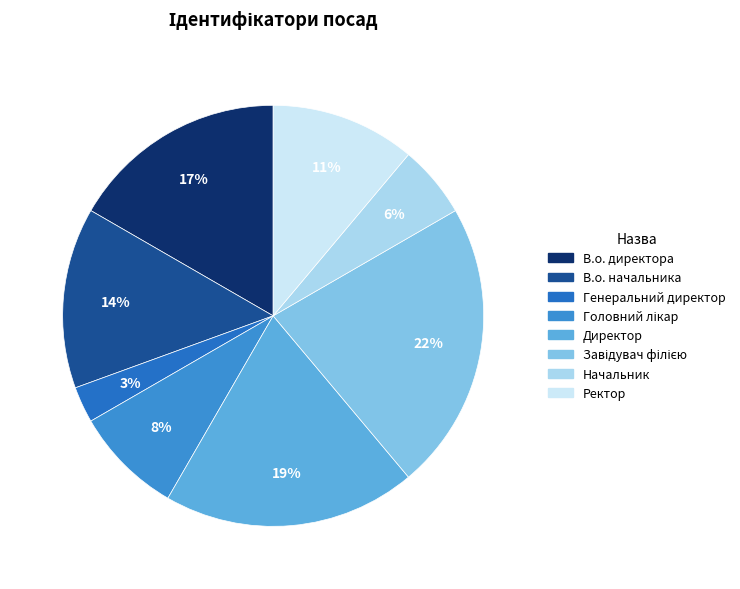

To the nearest percent, what percentage of the pie is Головний лікар?

8%